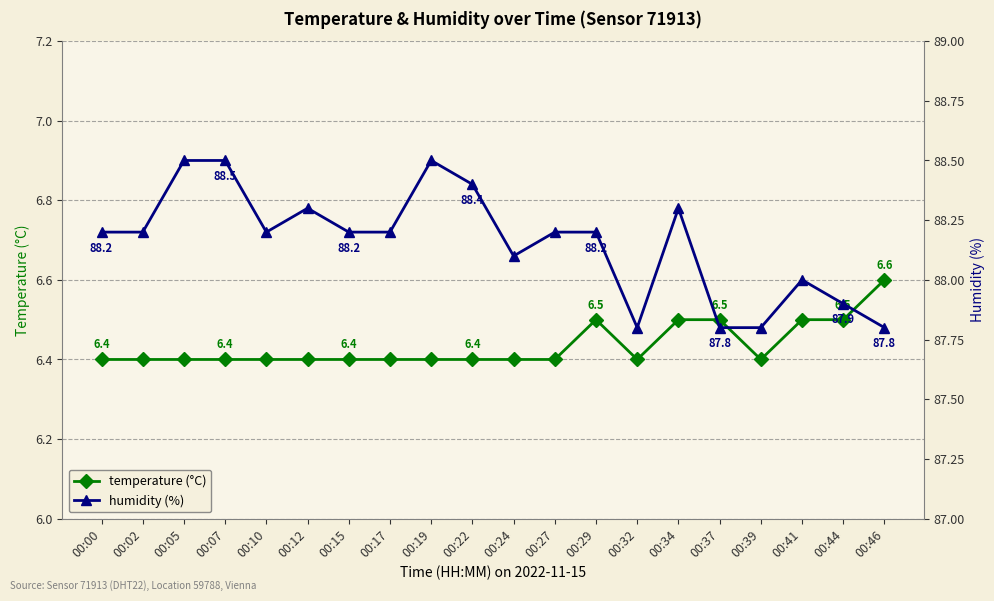

How many temperature (°C) values are between 6 and 7?

20